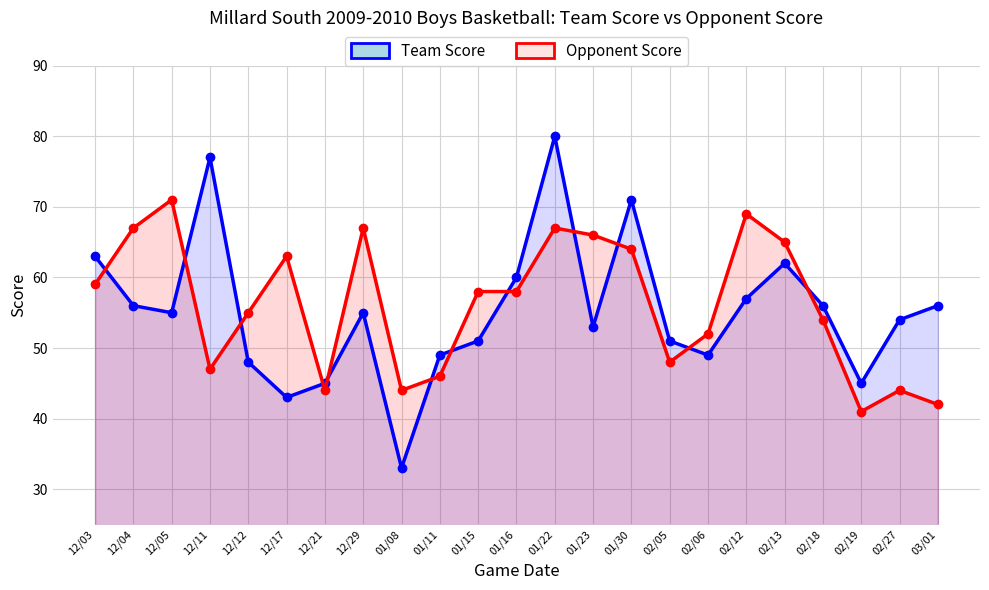

Is it true that Opponent Score equals 58 at 01/16?

True